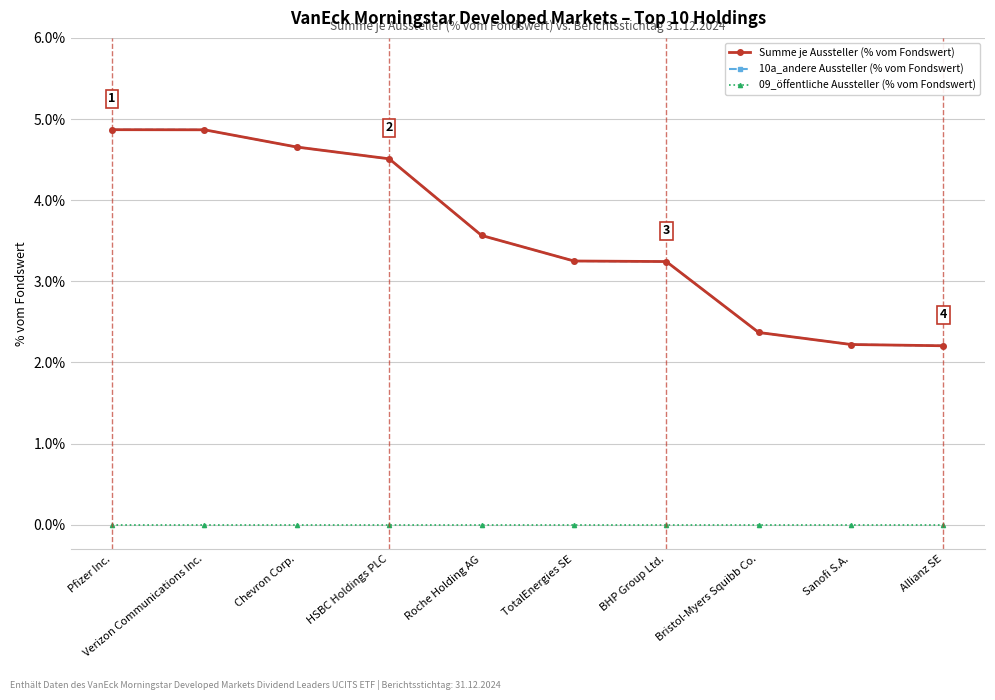

Between Roche Holding AG and Sanofi S.A., which series saw the biggest shift?

Summe je Aussteller (% vom Fondswert)